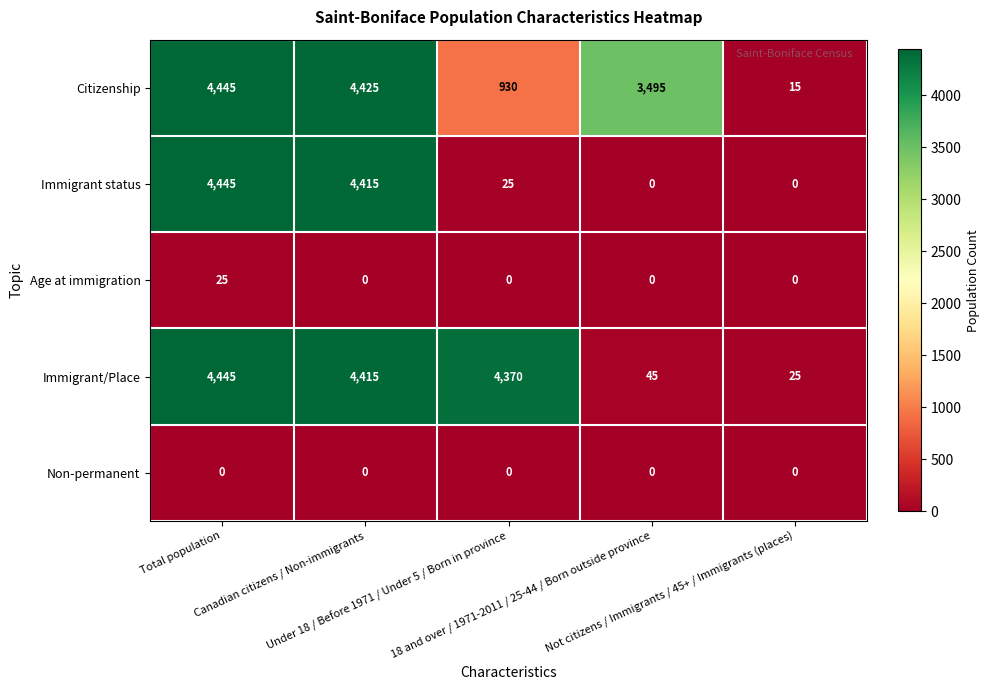

What is the maximum value for Citizenship?

4445